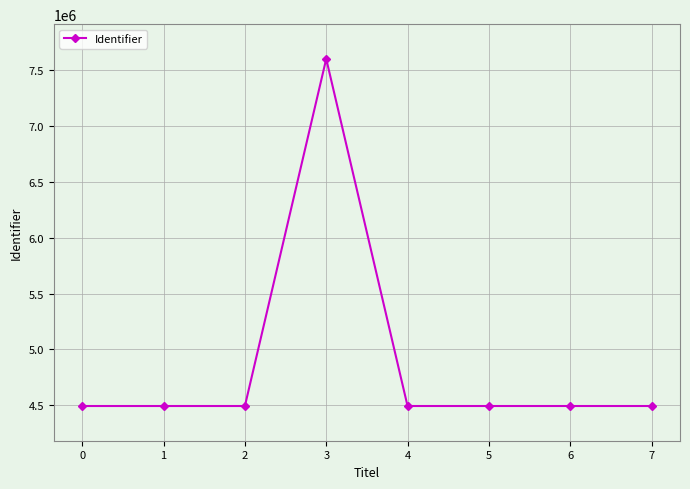

What is the sum of all values?

39046050